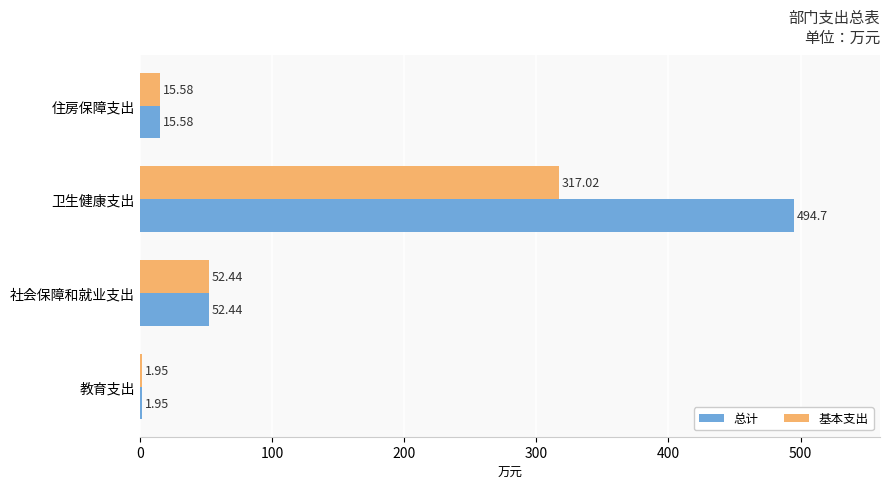

What is the average value of the 基本支出 series?

96.7